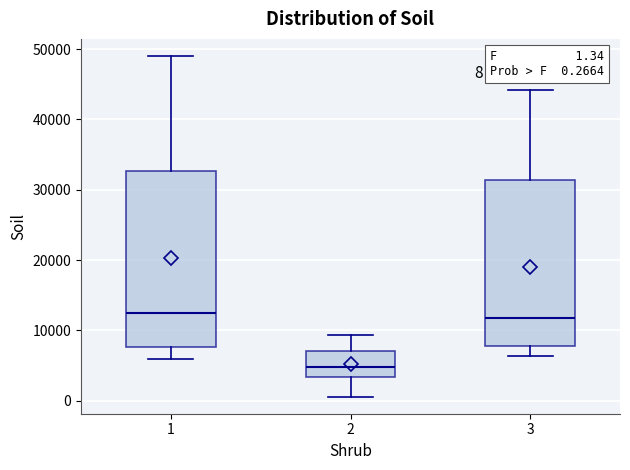

Which box has the lowest median line?

2